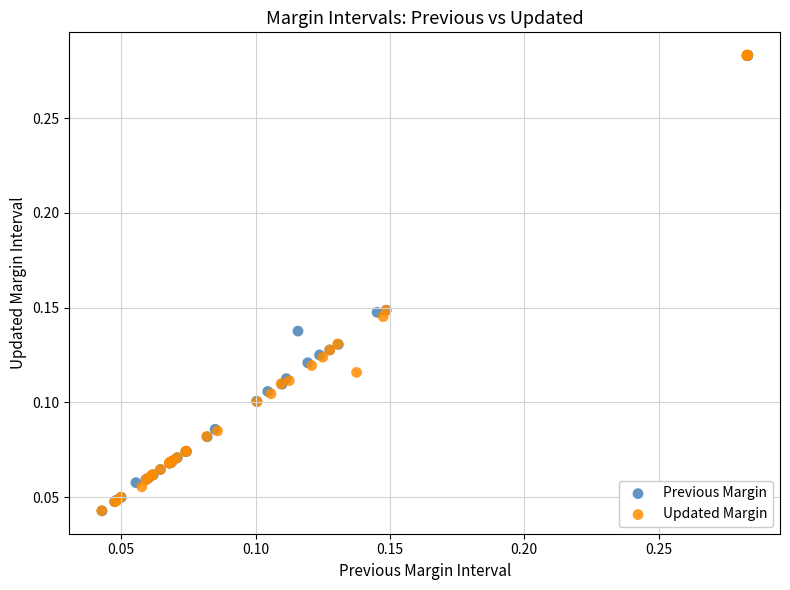

Which series has the widest spread of Y values?

Updated Margin